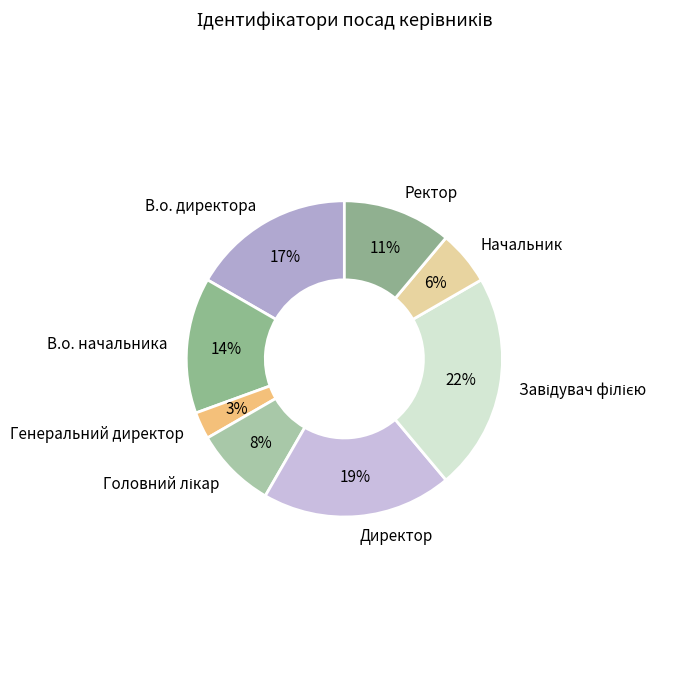

To the nearest percent, what is the difference between the largest and smallest slice percentages?

19%